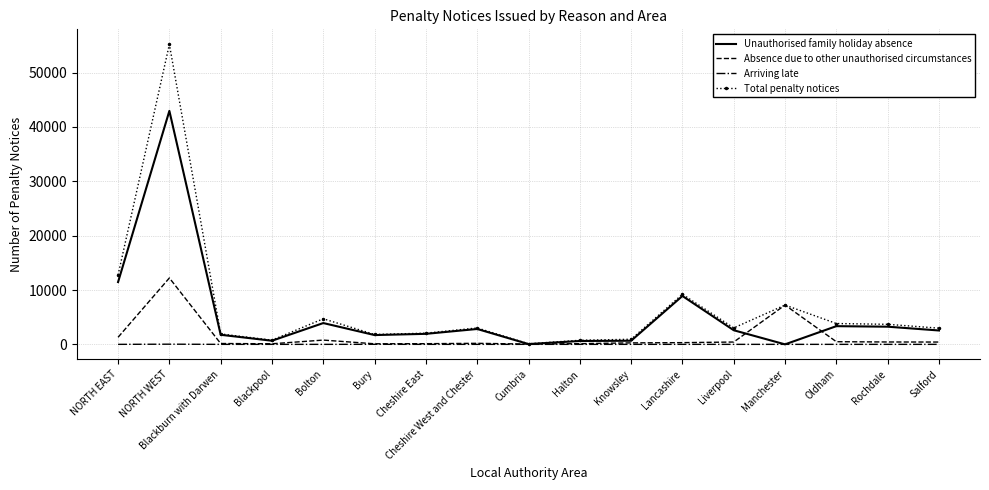

Which category has the highest value in the Absence due to other unauthorised circumstances series?

NORTH WEST